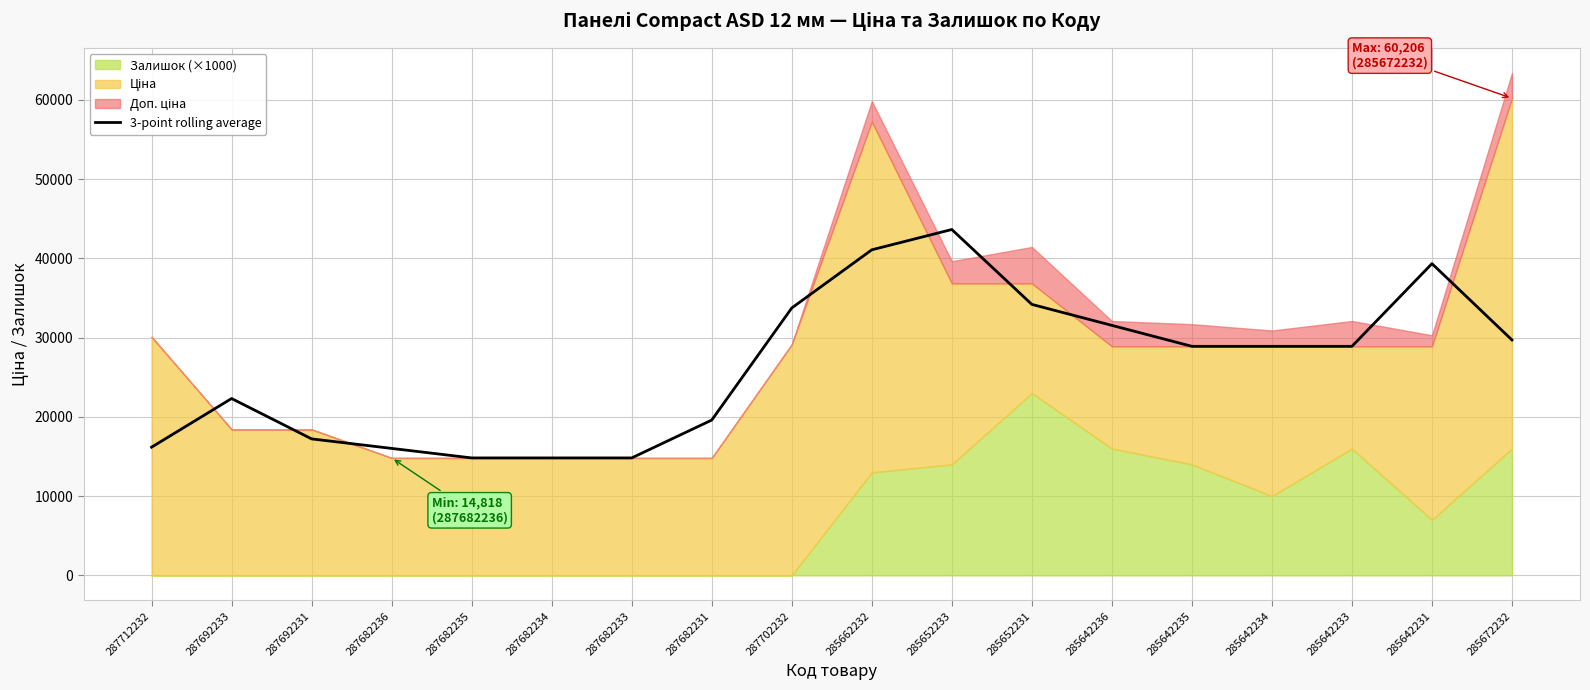

What is the label of the 18th point from the left?

285672232